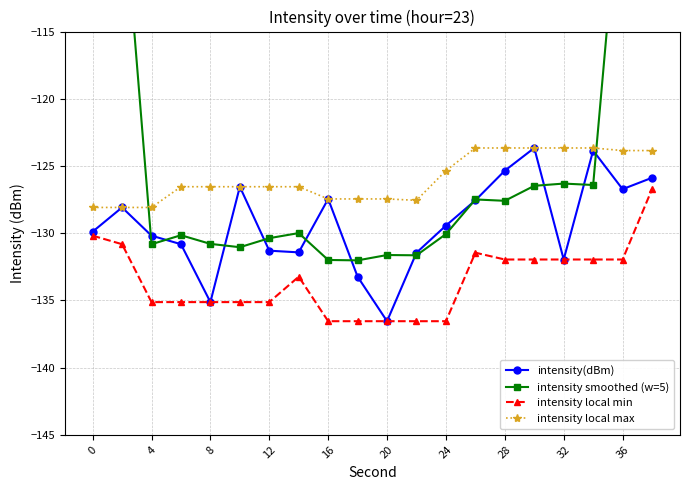

What is the lowest value of the intensity local min series?

-136.5